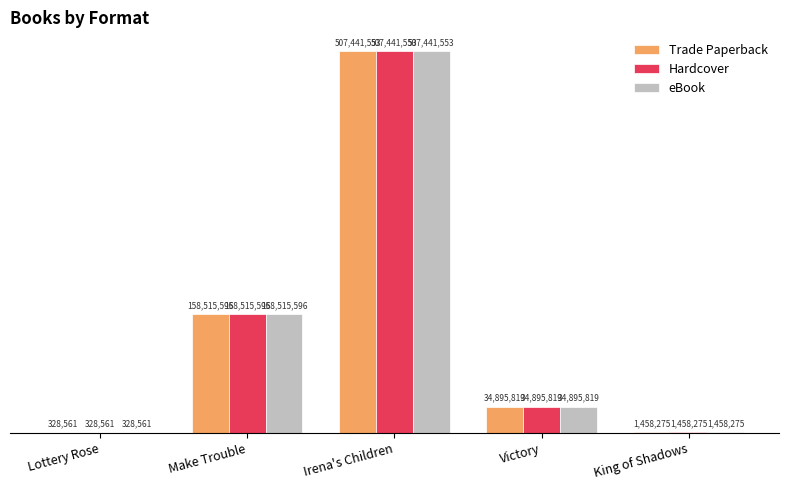

True or false: Hardcover has a value of 804949 at King of Shadows.

False